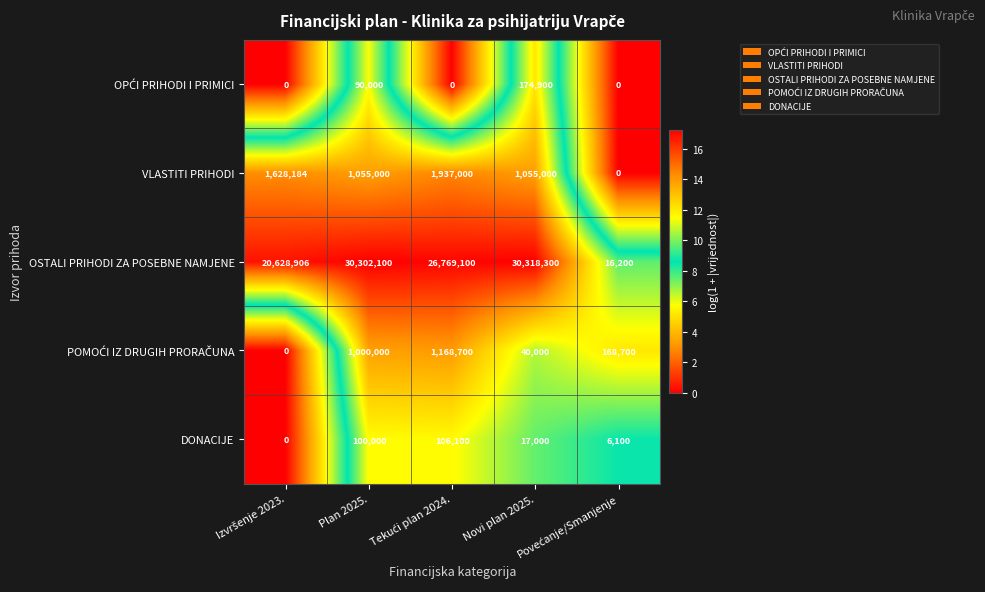

Which series has the largest total across all categories?

OSTALI PRIHODI ZA POSEBNE NAMJENE